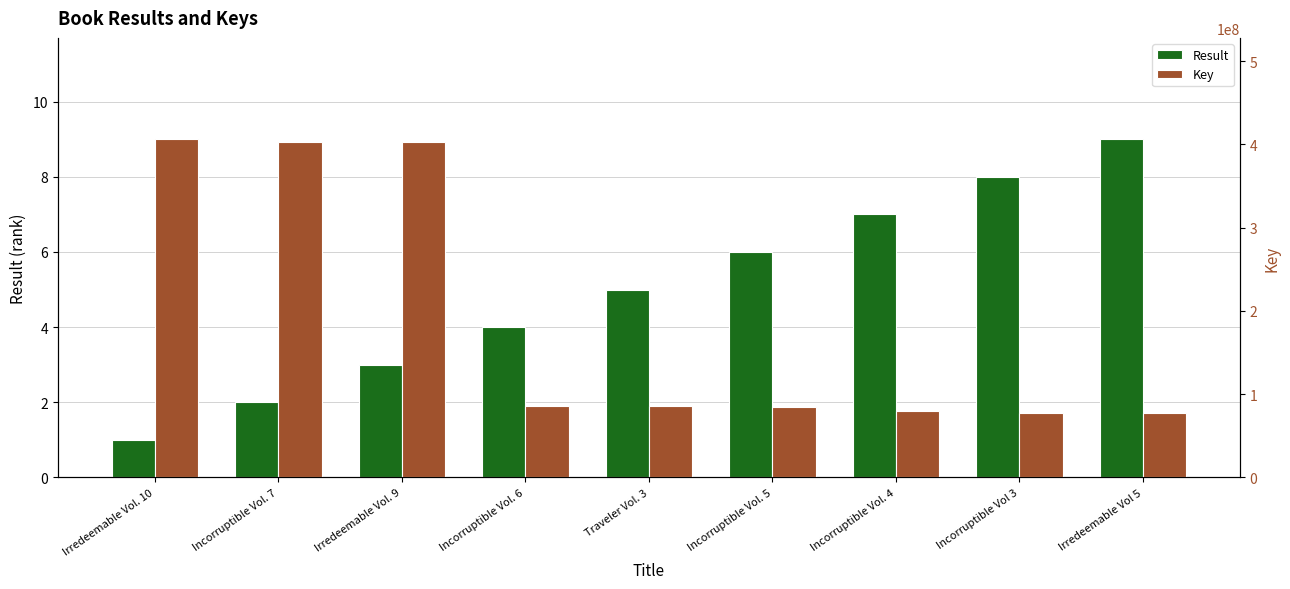

Are the bars grouped side by side (vs. stacked)?

Yes